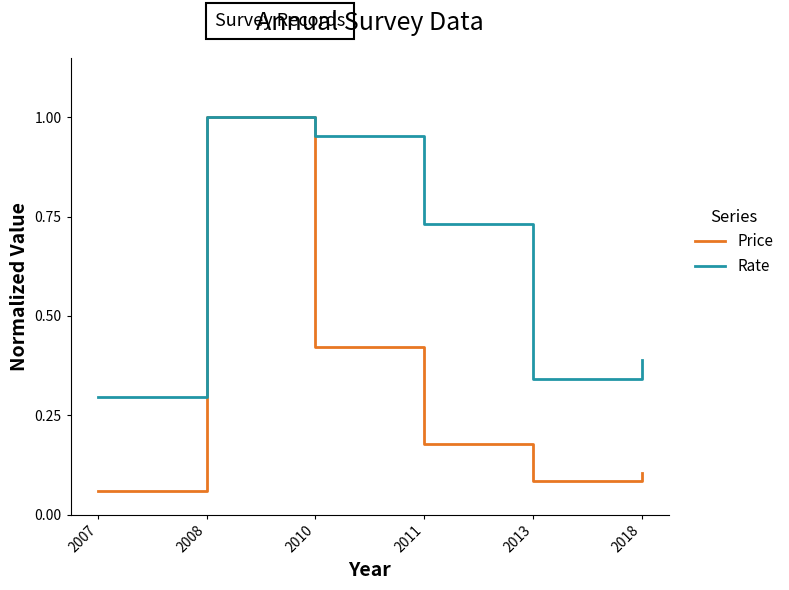

Which category has the highest value in the Rate series?

2008